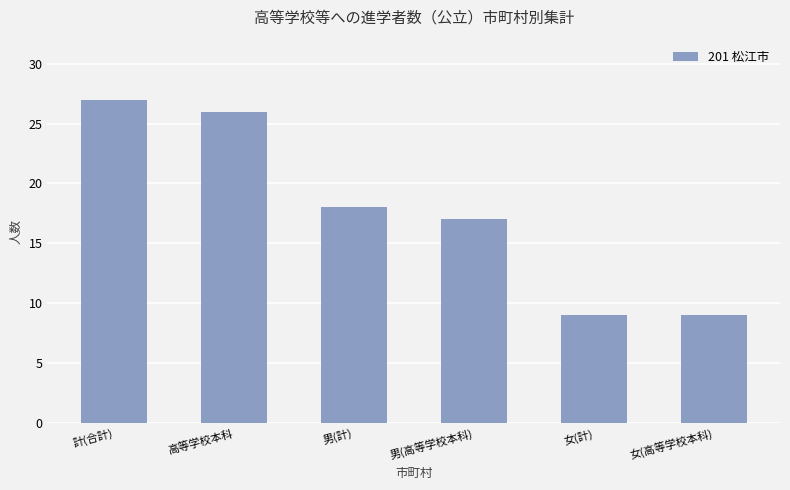

How many values are below 18?

3